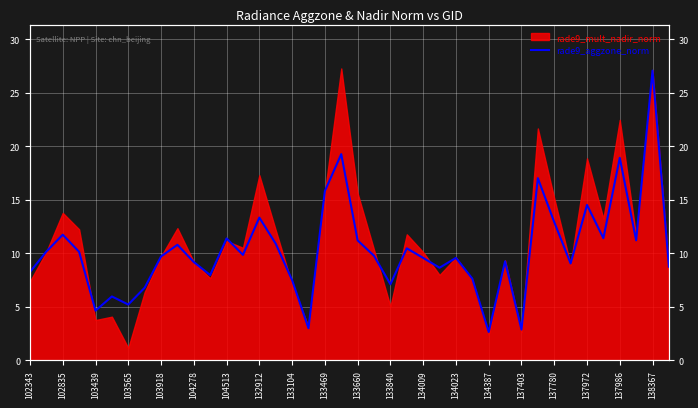

How many data points are above 9?

26